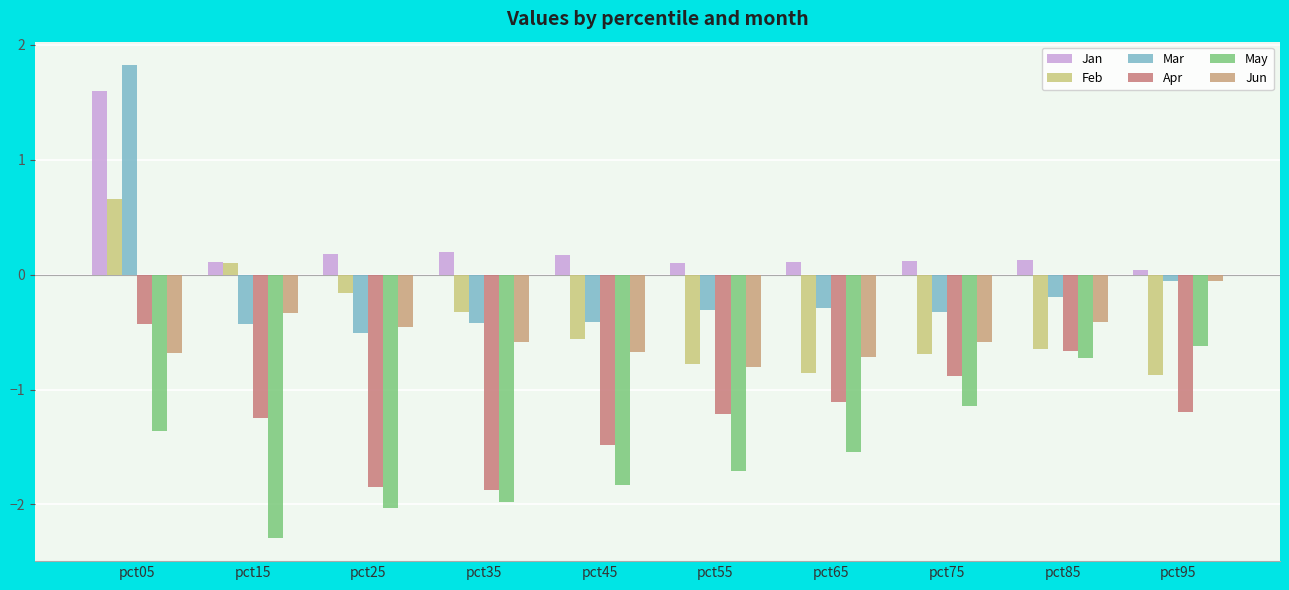

How many data points in Mar are less than 0?

9